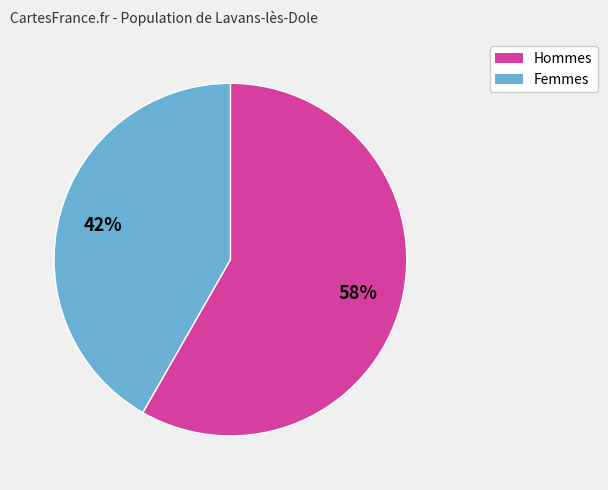

Combined, do Hommes and Femmes account for over 50%?

Yes